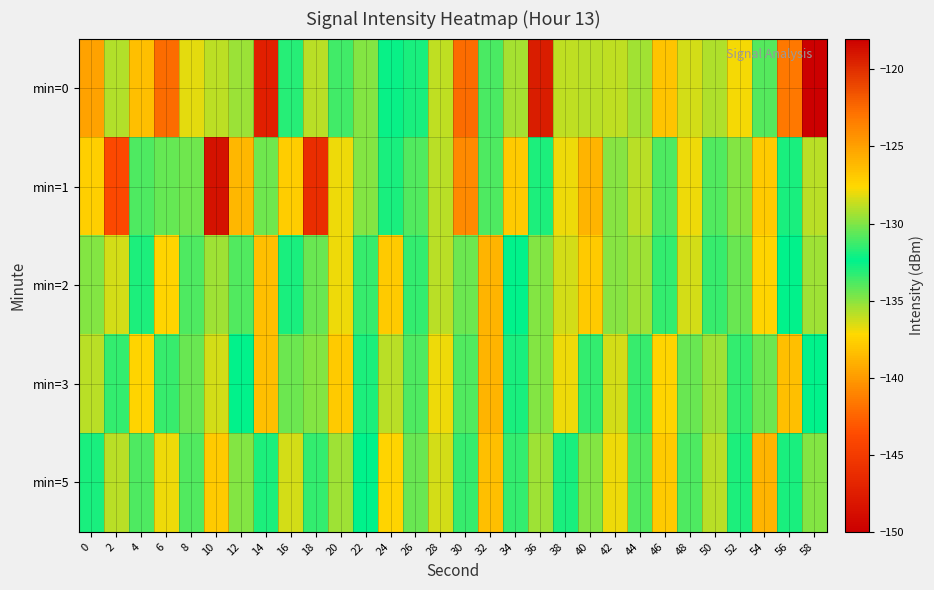

Count the number of data series in this chart.

5